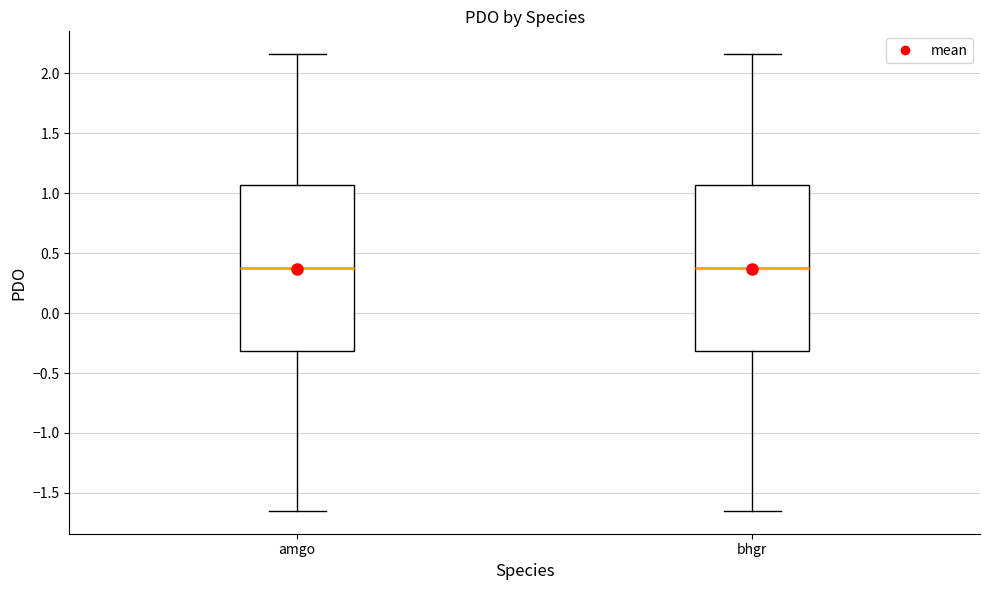

Reading left to right, read every box against the y-axis: the position of its median line, the range the box covers, and the ends of its whiskers. The values are not printed on the chart, so give them approximately, as read against the axis.

amgo: median 0.40, box -0.30 to 1.05, whiskers -1.65 to 2.15
bhgr: median 0.40, box -0.30 to 1.05, whiskers -1.65 to 2.15